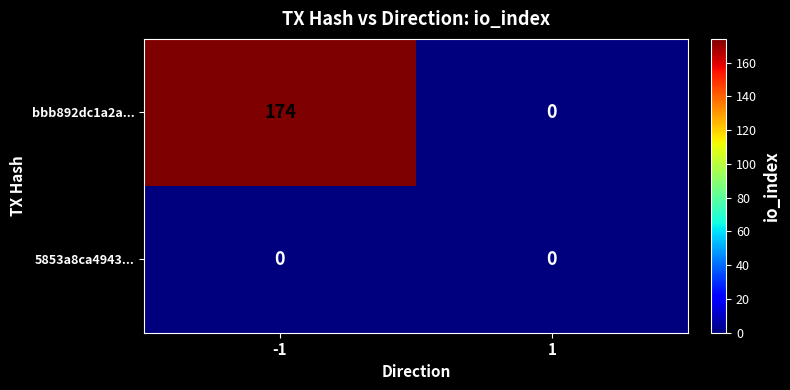

List the series in order of their overall mean, lowest first.

5853a8ca4943..., bbb892dc1a2a...